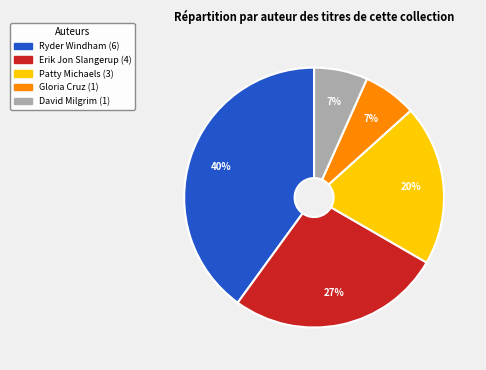

Which category has the biggest portion of the pie?

Ryder Windham